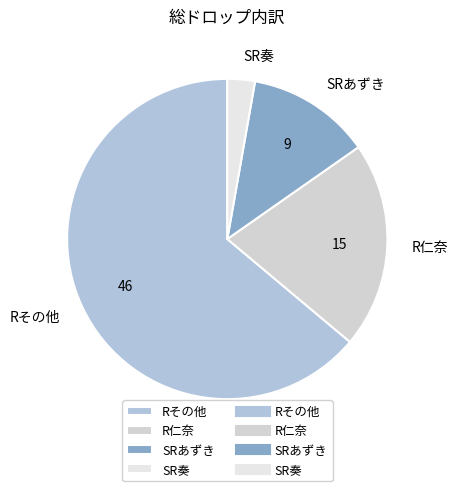

Do Rその他 and SR奏 together represent more than half of the pie?

Yes